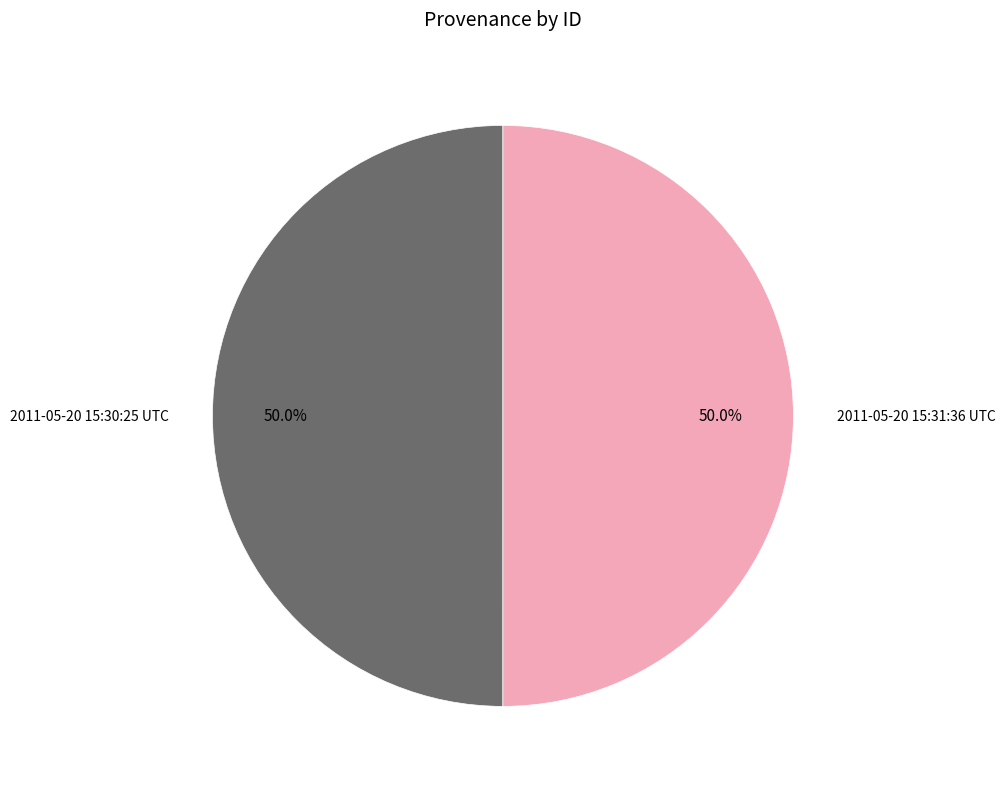

Combined, do 2011-05-20 15:30:25 UTC and 2011-05-20 15:31:36 UTC account for over 50%?

Yes